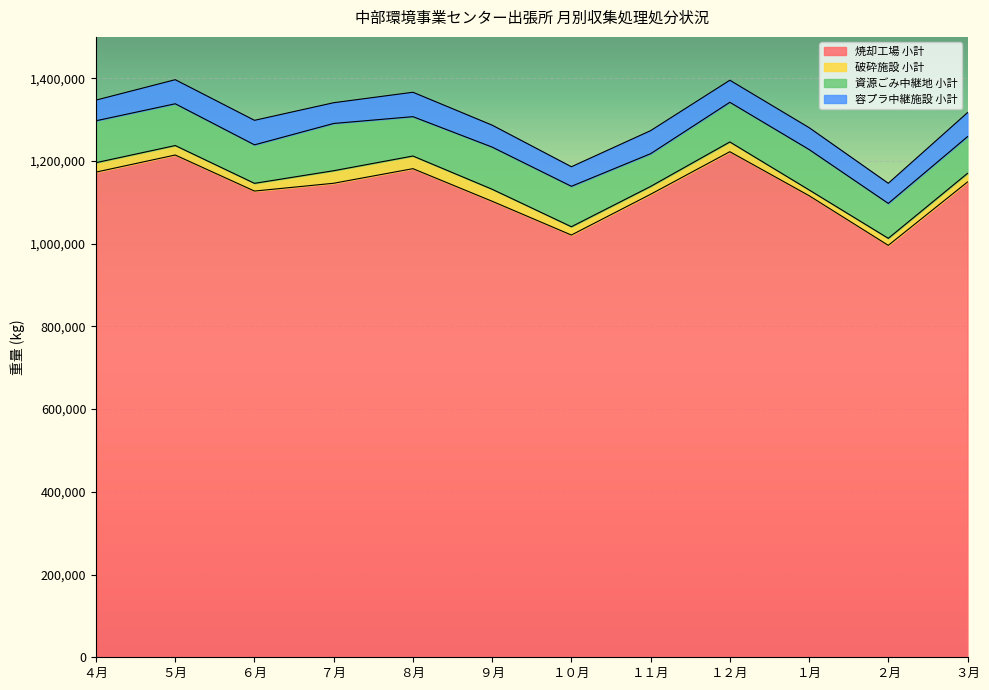

Where is 容プラ中継施設 小計 nearest to the value 53300?

１２月